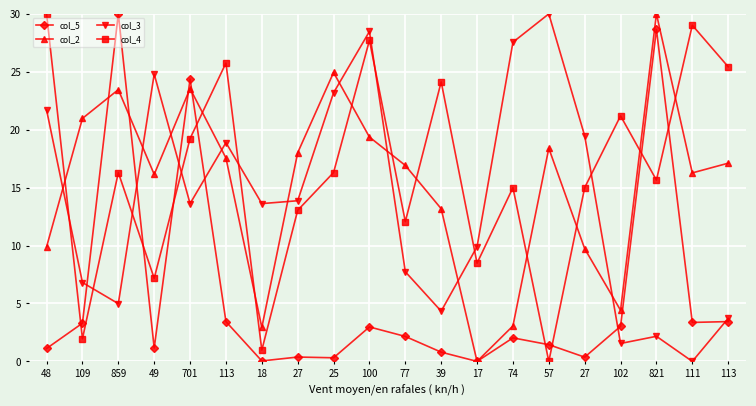

At which label does col_5 reach its minimum?

17